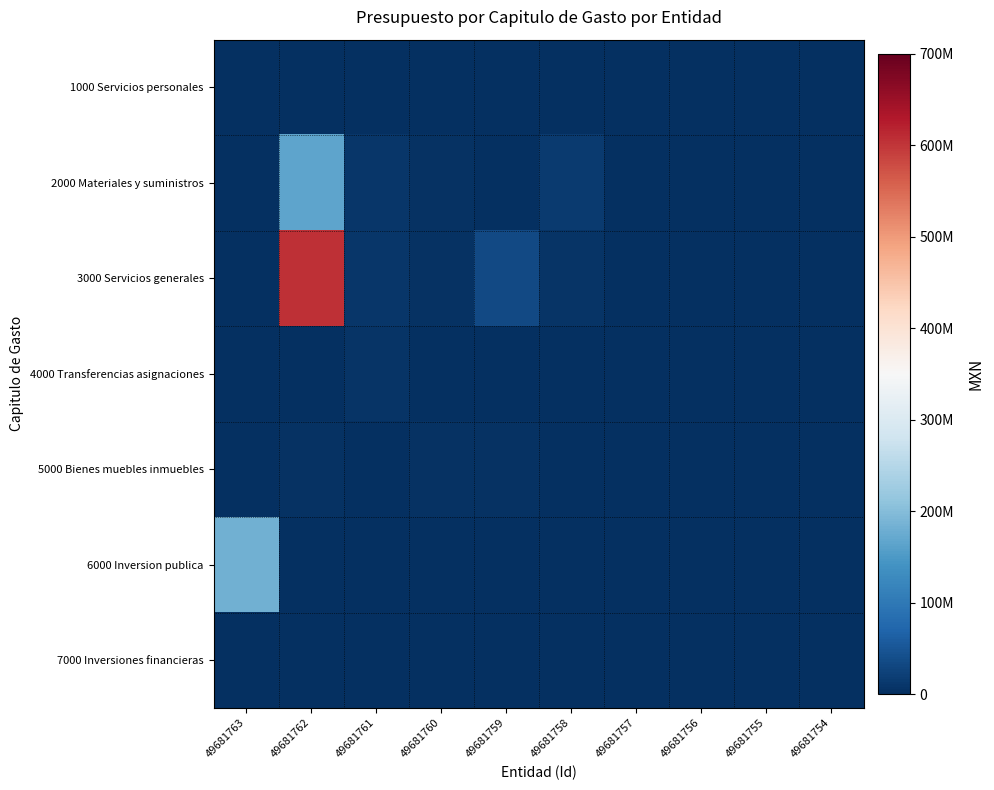

What is the greatest value displayed?

605310098